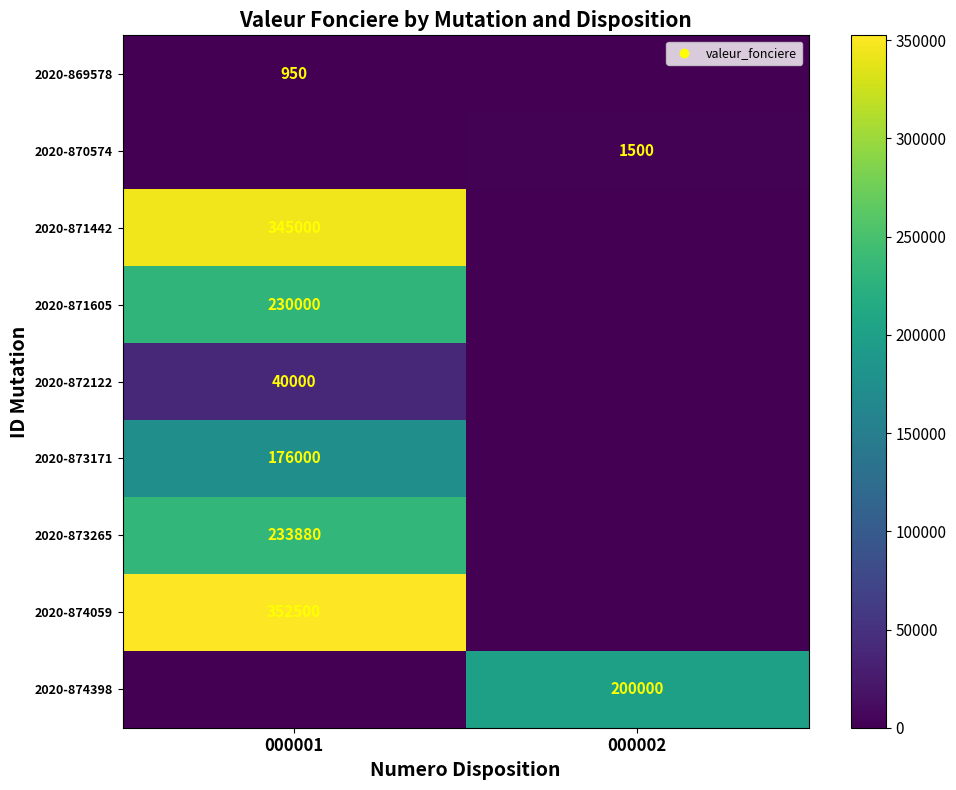

True or false: 2020-870574 has a value of 444 at 000002.

False